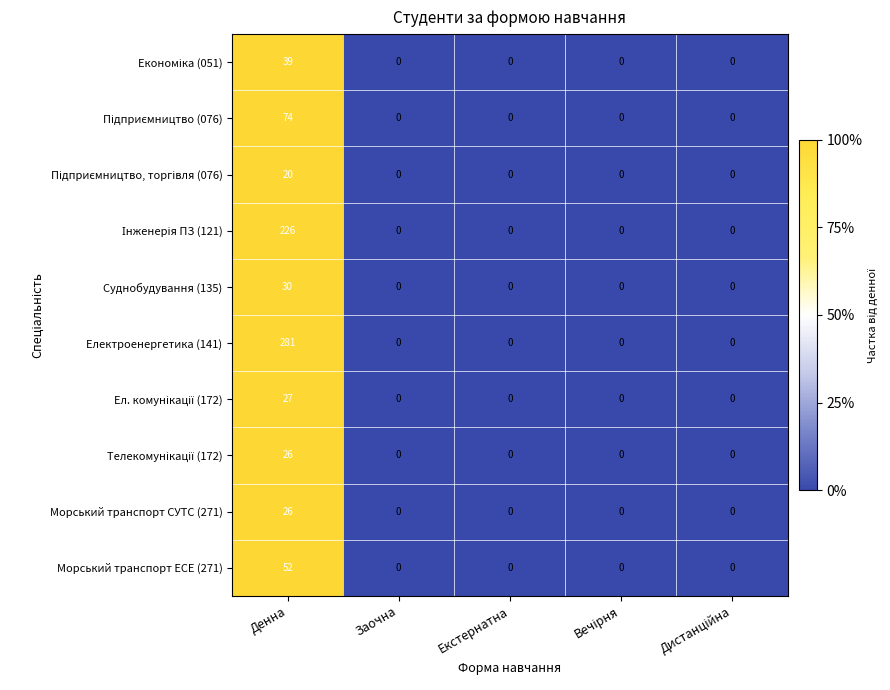

Is it true that Морський транспорт СУТС (271) equals 26 at Денна?

True